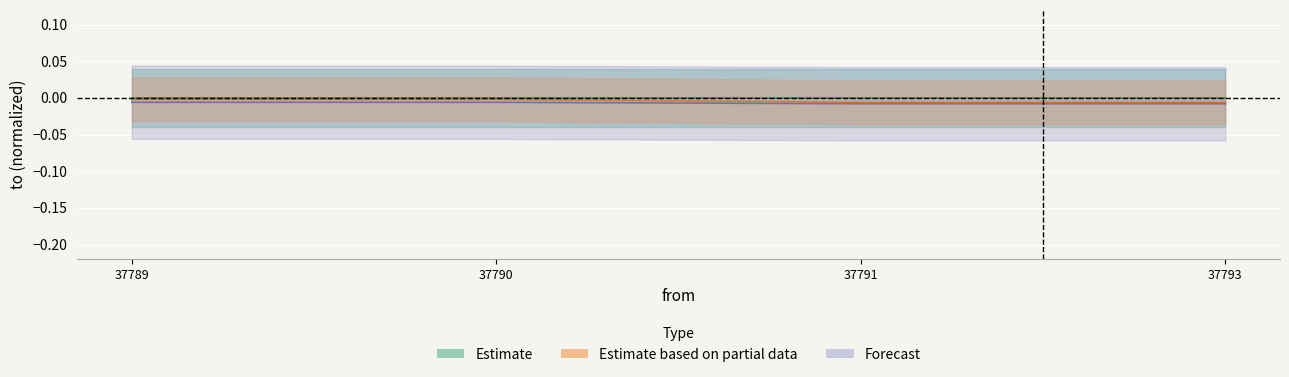

True or false: Estimate based on partial data has more than 1 points higher than both neighbors.

False